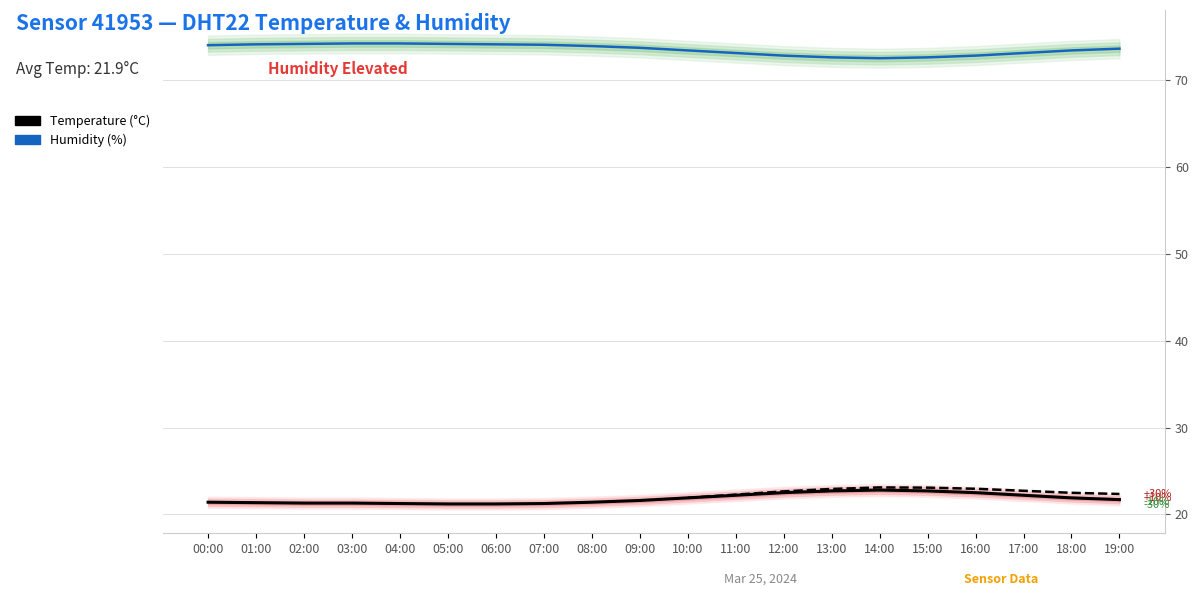

What is the greatest value displayed?

74.2